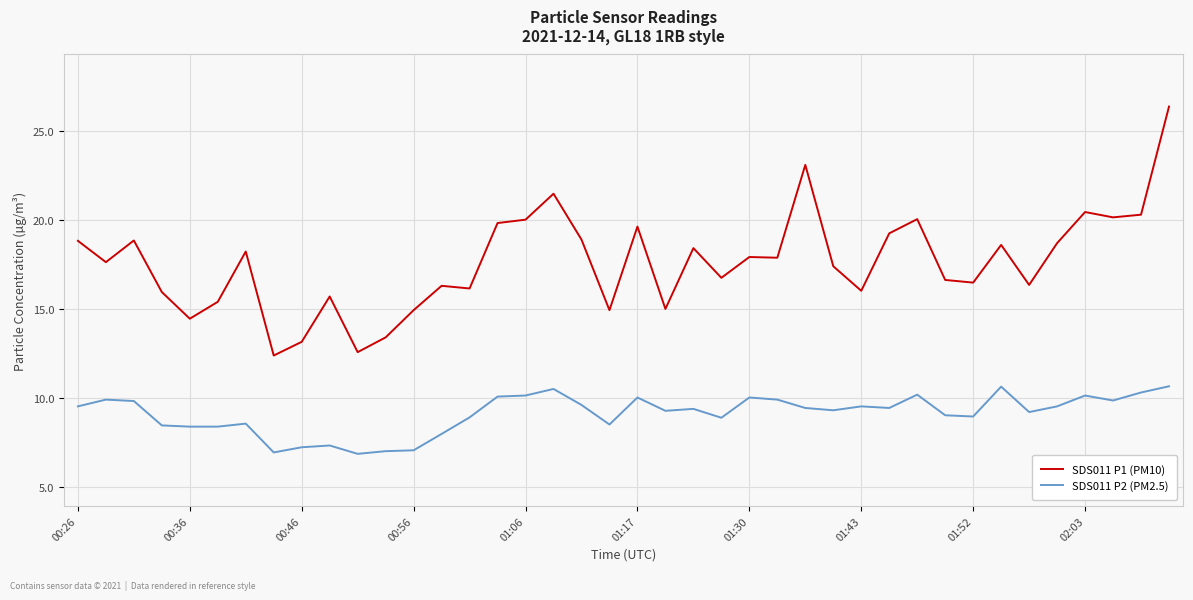

How many series are shown in this chart?

2